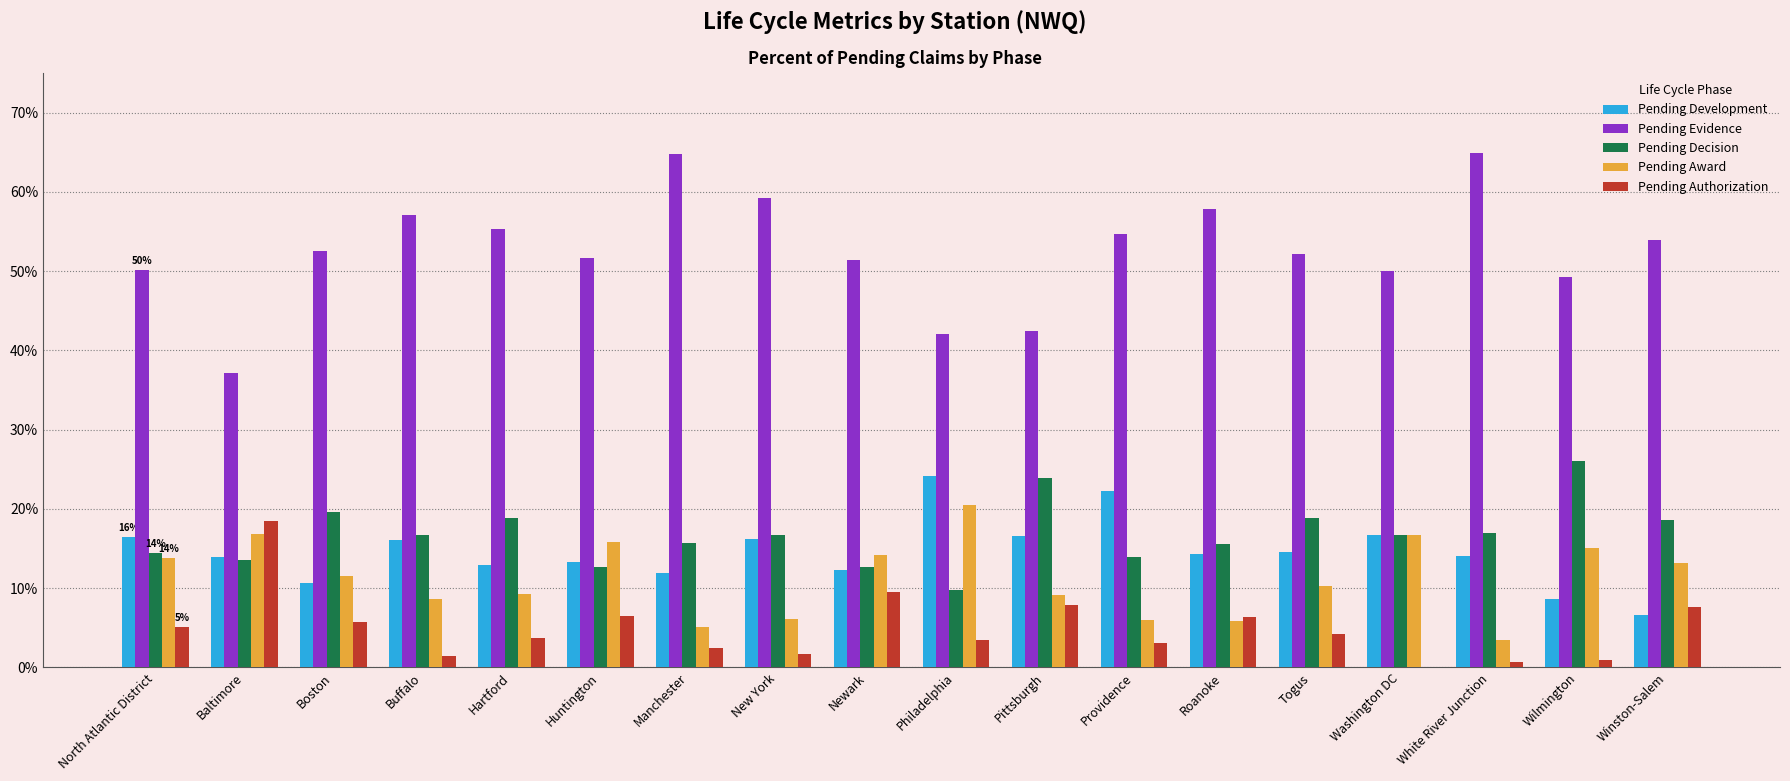

Are the bars grouped side by side (vs. stacked)?

Yes